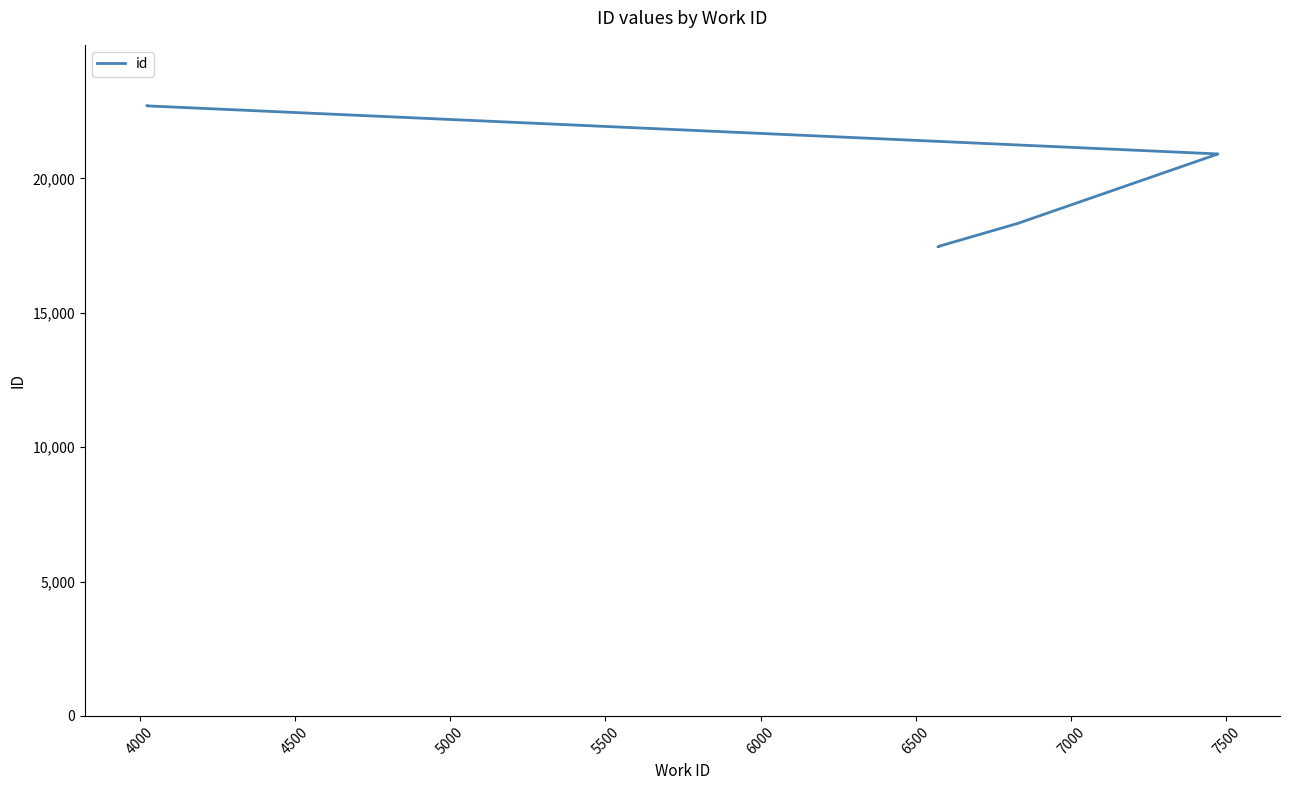

What is the maximum value shown in the chart?

22704